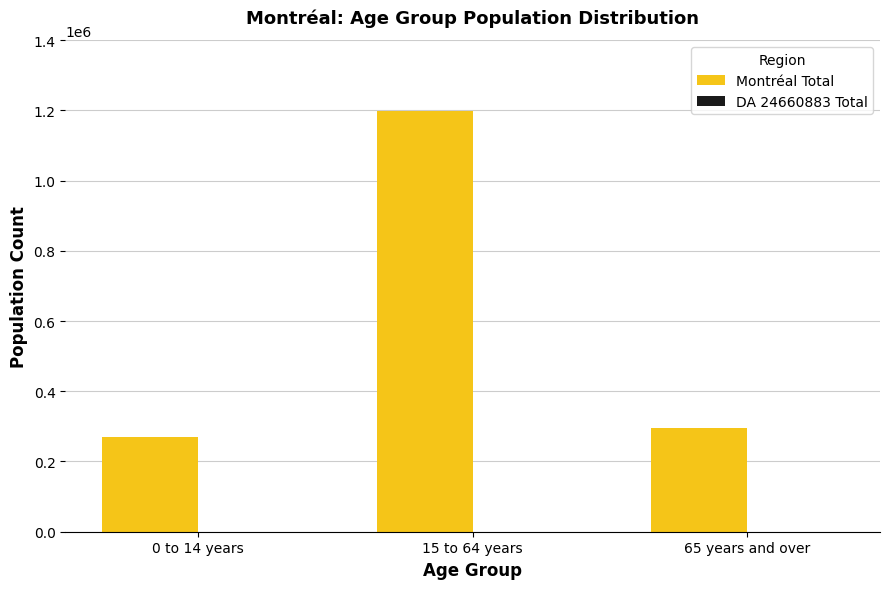

How many series are shown in this chart?

2